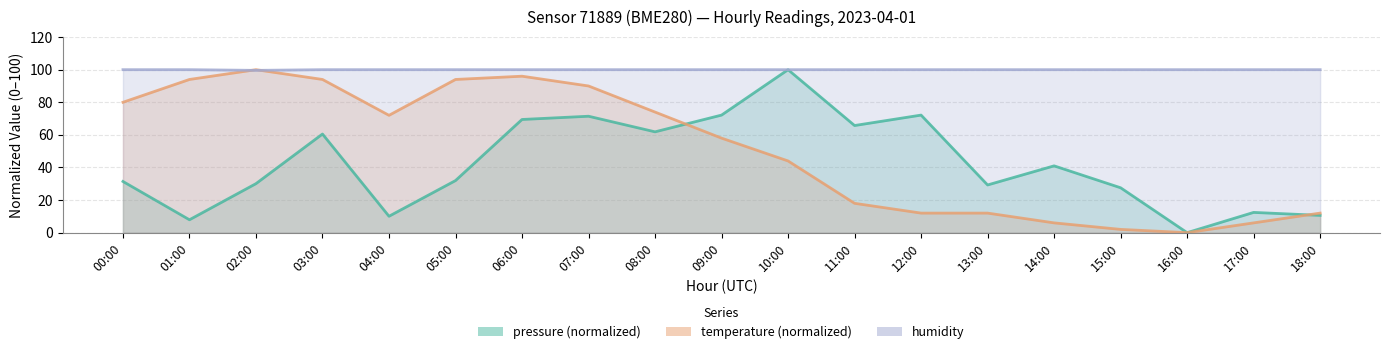

True or false: pressure has more than 2 points higher than both neighbors.

True